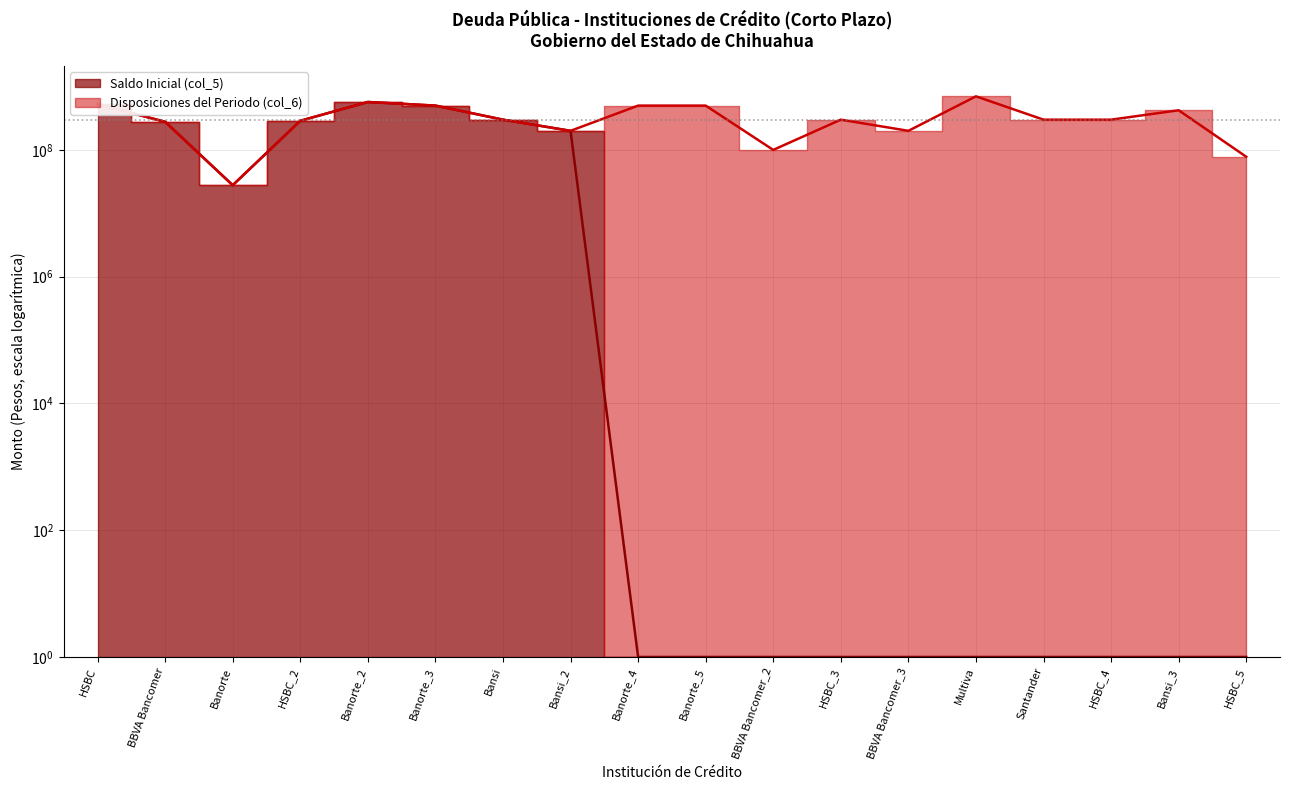

What is the difference between the values at Santander and Banorte_3?

499999999